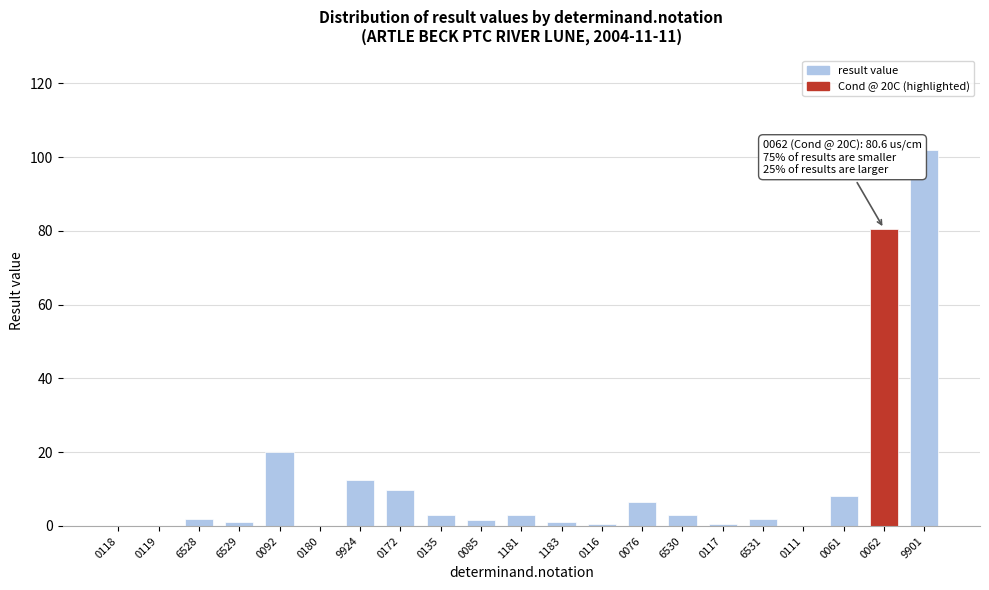

What is the greatest value displayed?

102.0